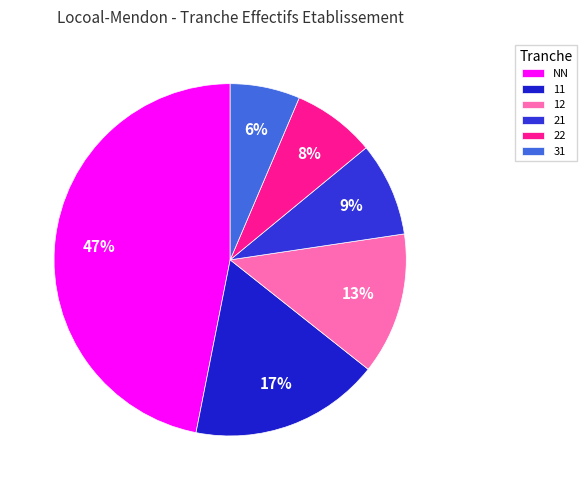

Which slice is the smallest?

31